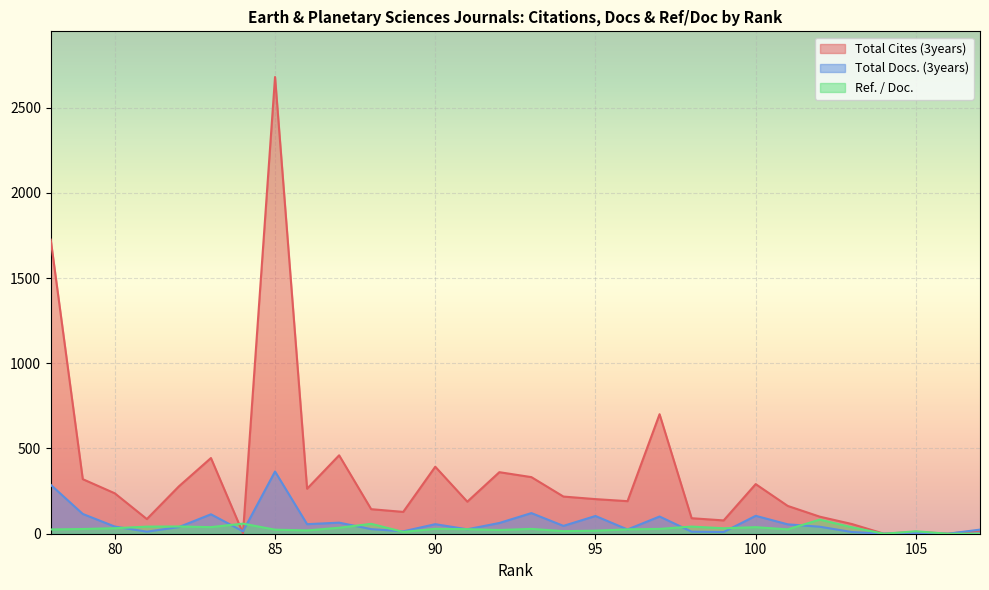

How many lines are shown in the chart?

3